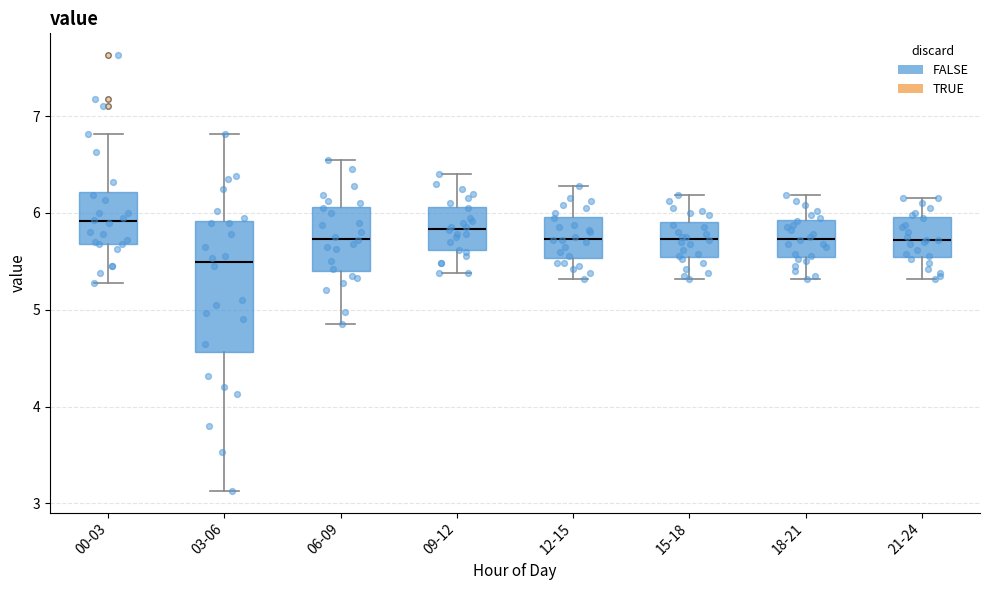

Reading left to right, read every box against the y-axis: the position of its median line, the range the box covers, and the ends of its whiskers. The values are not printed on the chart, so give them approximately, as read against the axis.

00-03: median 5.9, box 5.7 to 6.2, whiskers 5.3 to 6.8
03-06: median 5.5, box 4.6 to 5.9, whiskers 3.1 to 6.8
06-09: median 5.7, box 5.4 to 6.1, whiskers 4.9 to 6.6
09-12: median 5.8, box 5.6 to 6.1, whiskers 5.4 to 6.4
12-15: median 5.7, box 5.5 to 6.0, whiskers 5.3 to 6.3
15-18: median 5.7, box 5.5 to 5.9, whiskers 5.3 to 6.2
18-21: median 5.7, box 5.5 to 5.9, whiskers 5.3 to 6.2
21-24: median 5.7, box 5.5 to 6.0, whiskers 5.3 to 6.2